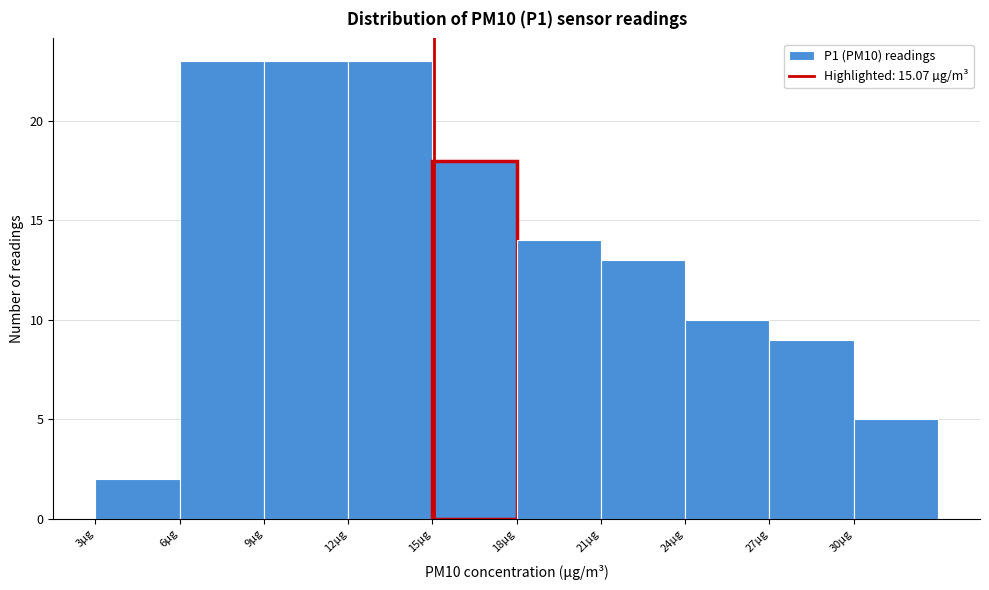

Reading left to right, transcribe this chart: for each bar, give the range it covers on the x-axis and its height. The values are not printed on the chart, so give them approximately, as read against the axis.

3 to 6: 2
6 to 9: 23
9 to 12: 23
12 to 15: 23
15 to 18: 18
18 to 21: 14
21 to 24: 13
24 to 27: 10
27 to 30: 9
30 to 33: 5